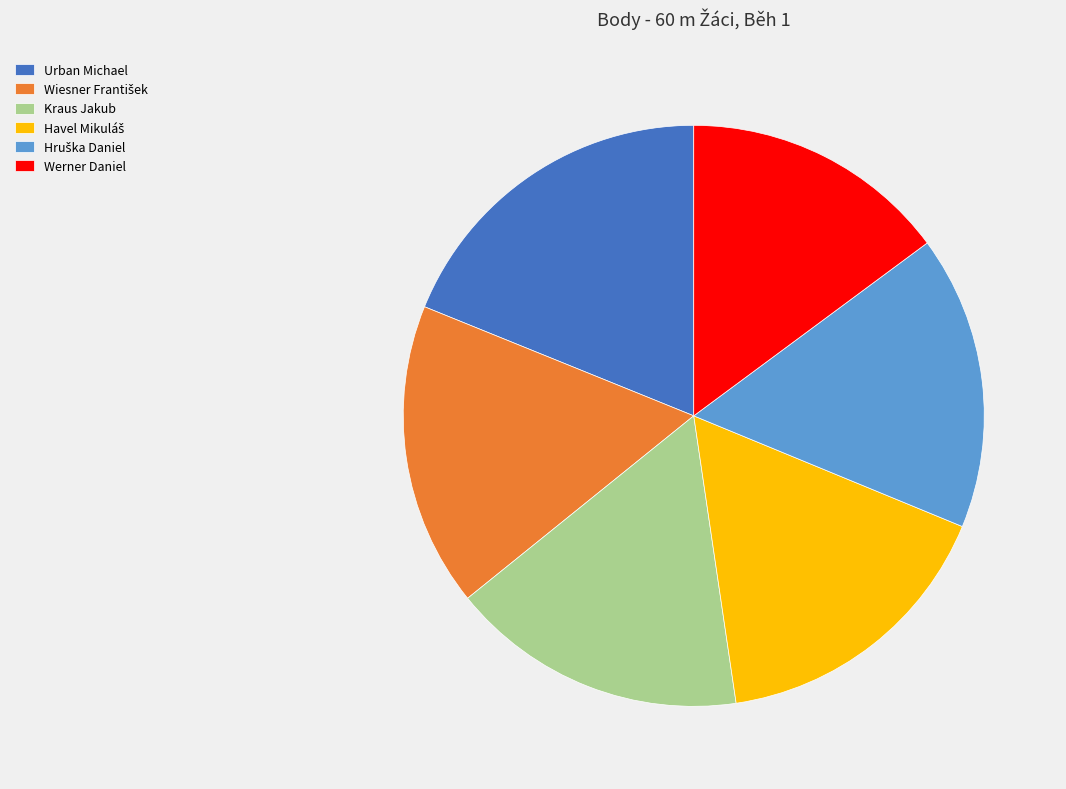

Is it true that Werner Daniel is 15% of the pie?

True